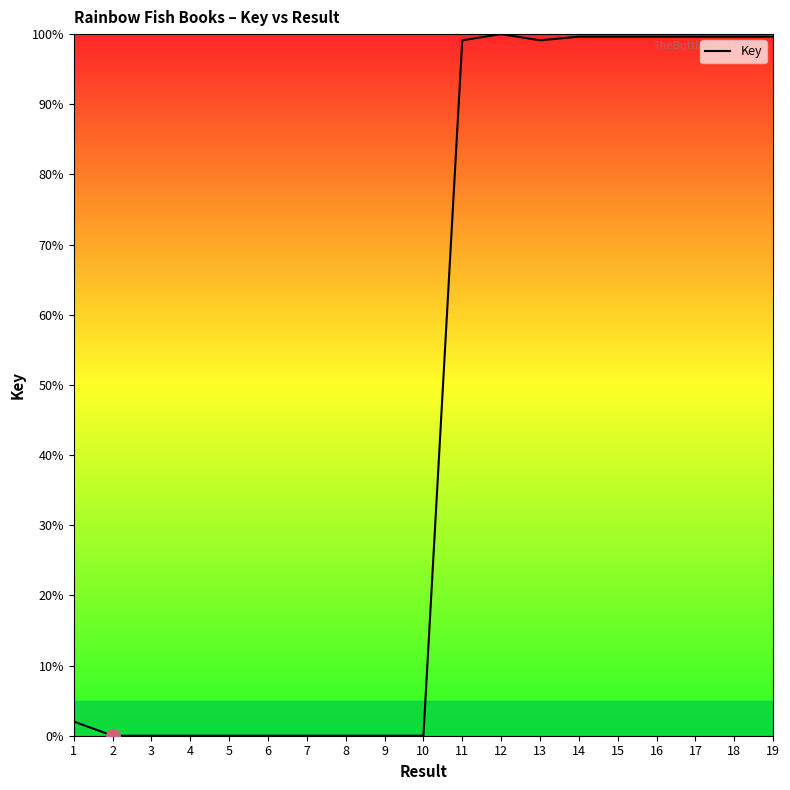

How many lines are shown in the chart?

1